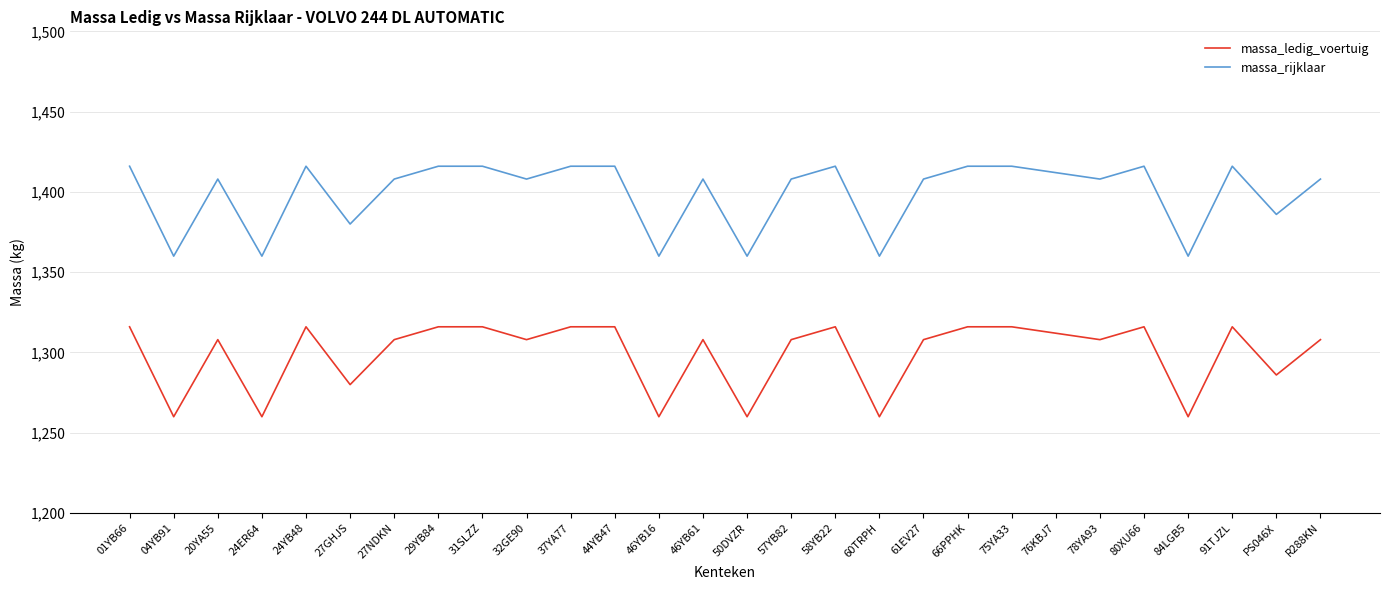

How many lines are shown in the chart?

2